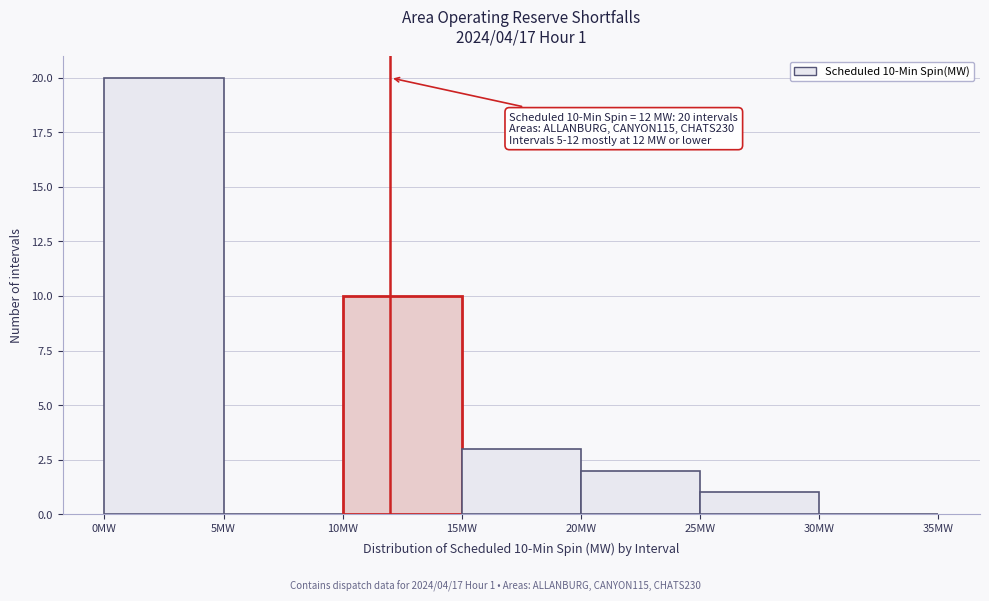

Over which range of the x-axis is the bar tallest?

0 to 5